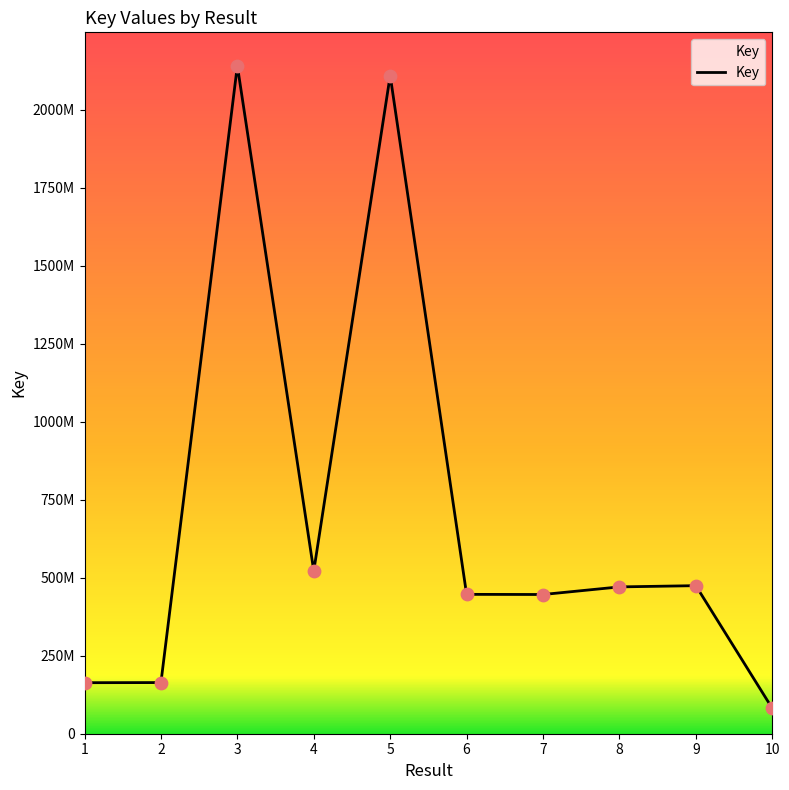

Between 2 and 1, which is larger?

2